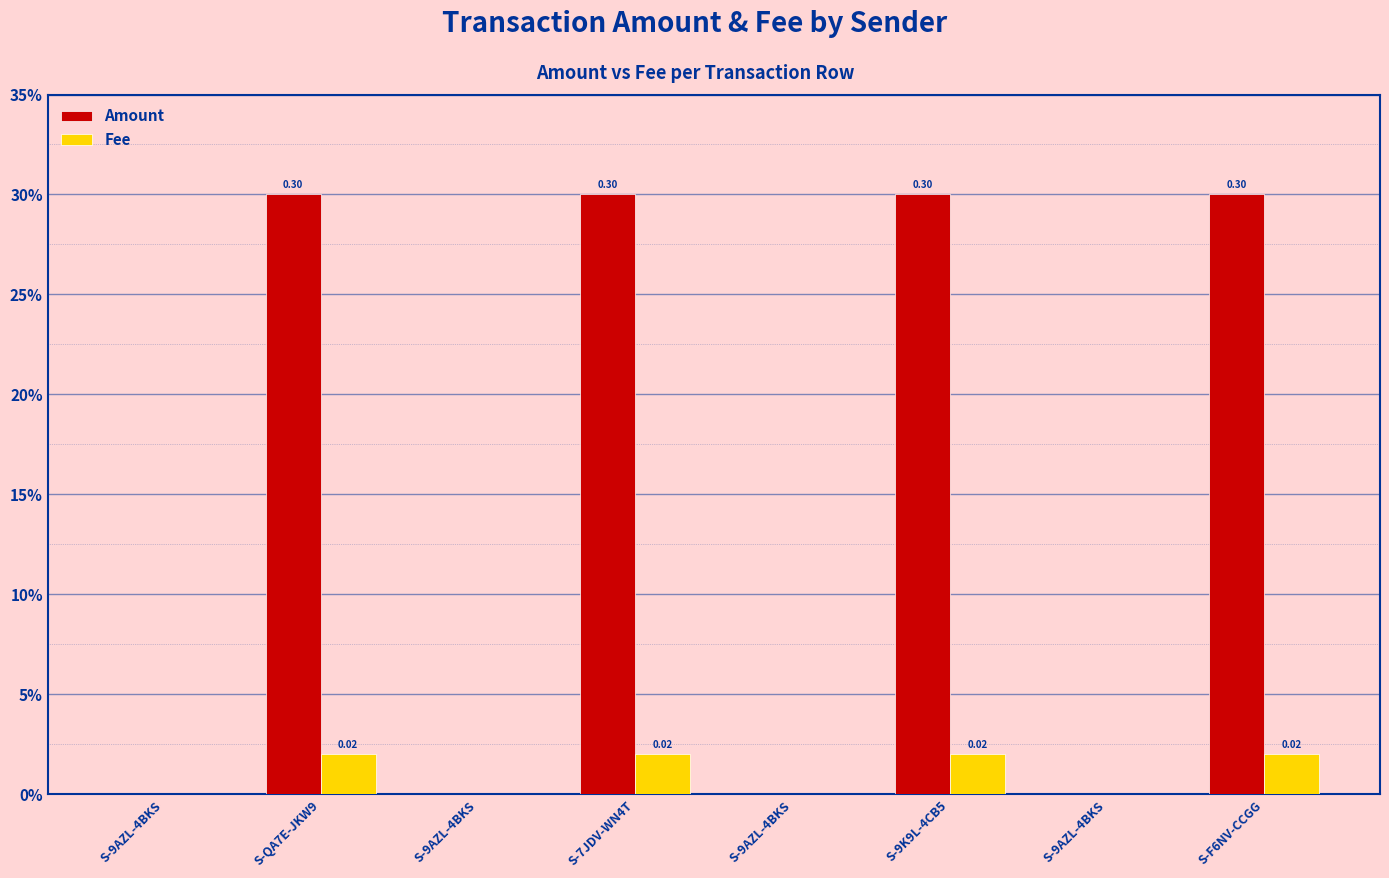

What are all the series names shown in the legend?

Amount, Fee